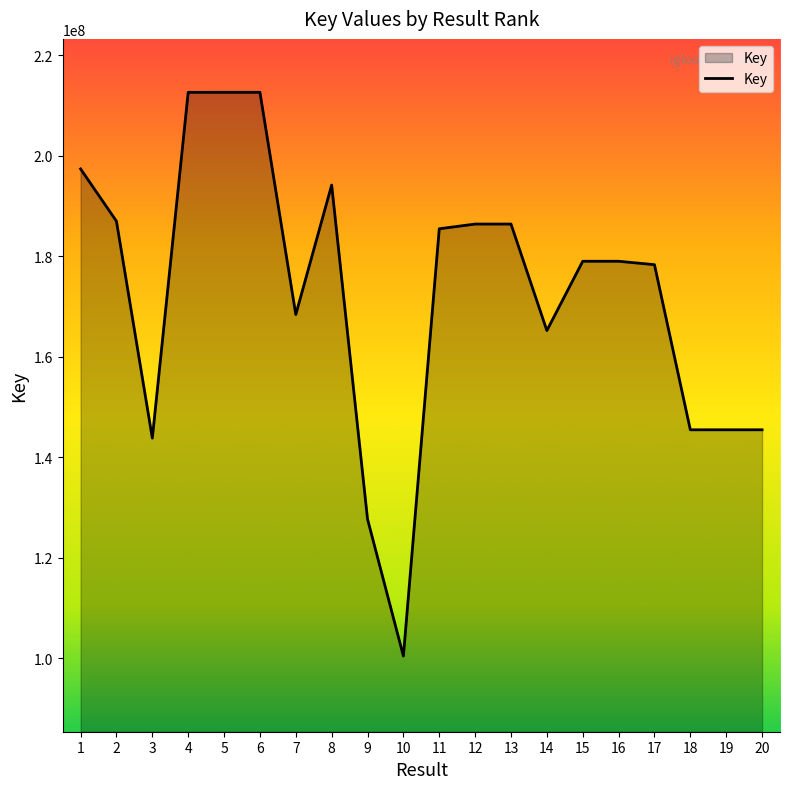

What is the difference between the maximum and minimum values?

112243540